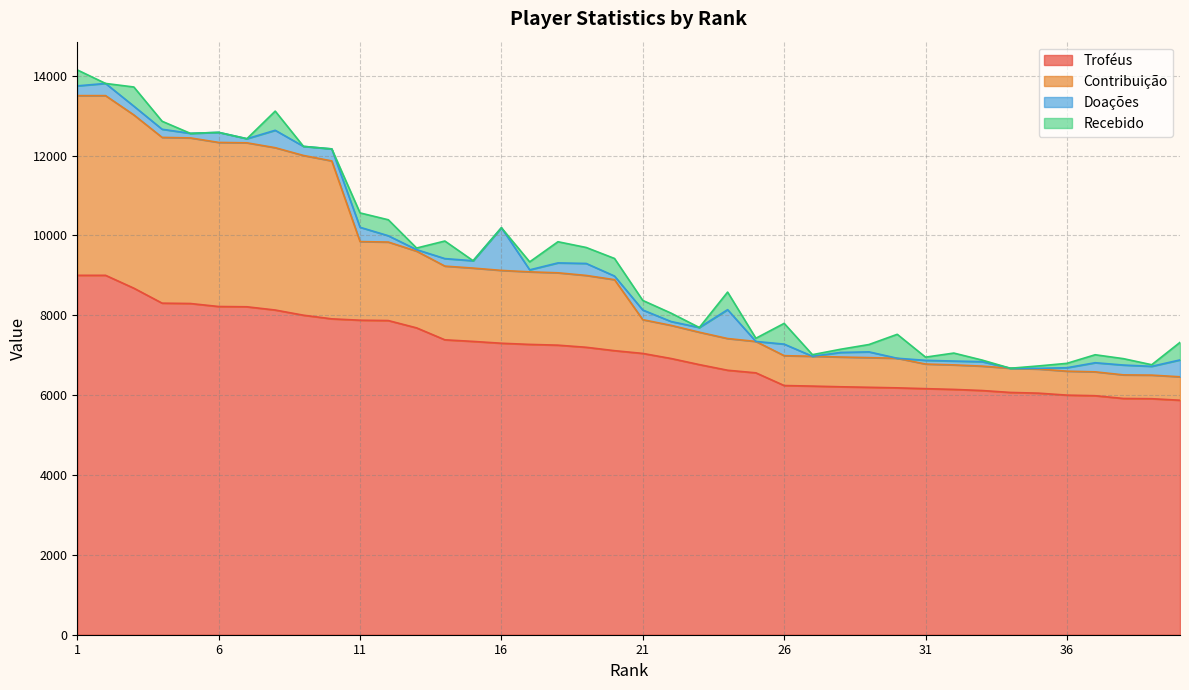

Which series has the largest range (max minus min)?

Contribuição